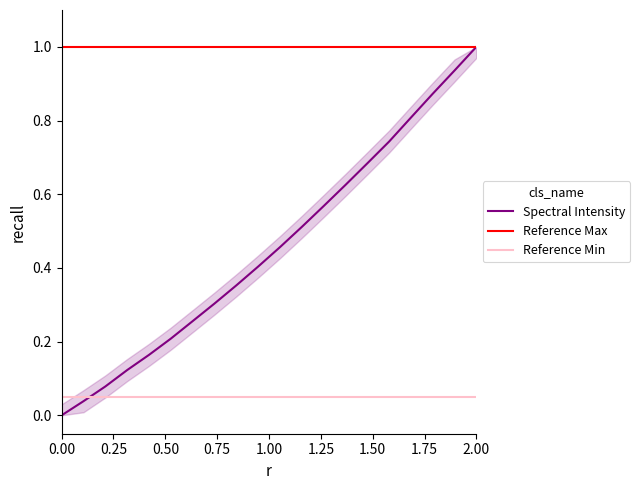

The value at 219.0156 is 0.1. True or false?

False